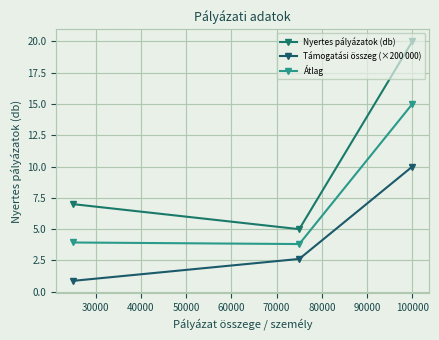

How many Nyertes pályázatok (db) values are between 5 and 20?

3